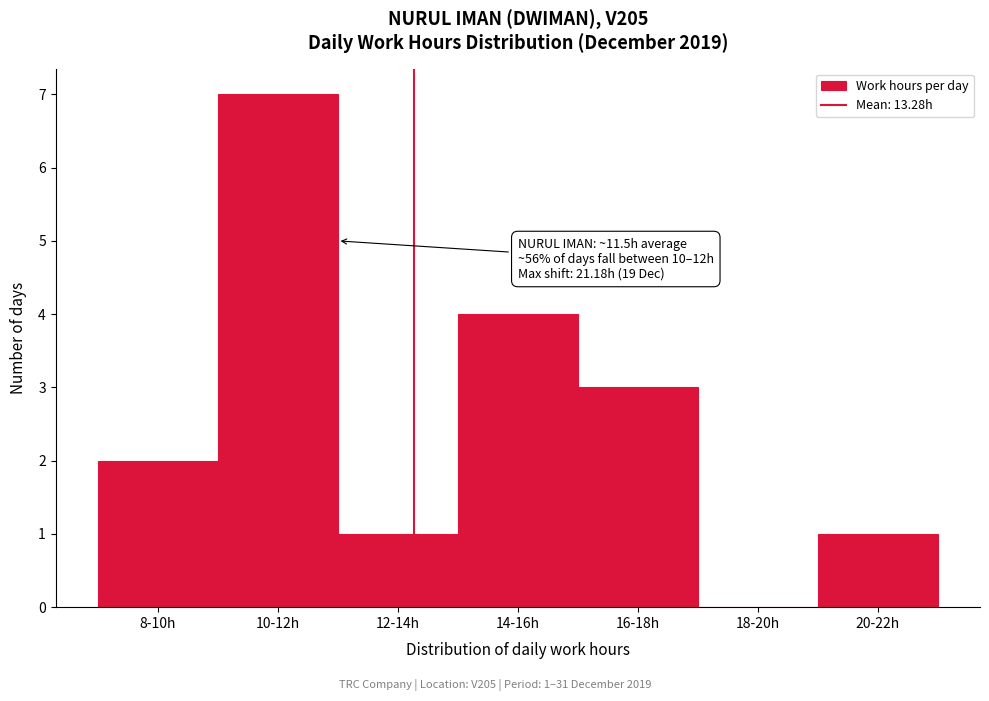

Reading left to right, extract all data points from this chart.

8-10h=2	10-12h=7	12-14h=1	14-16h=4	16-18h=3	18-20h=0	20-22h=1